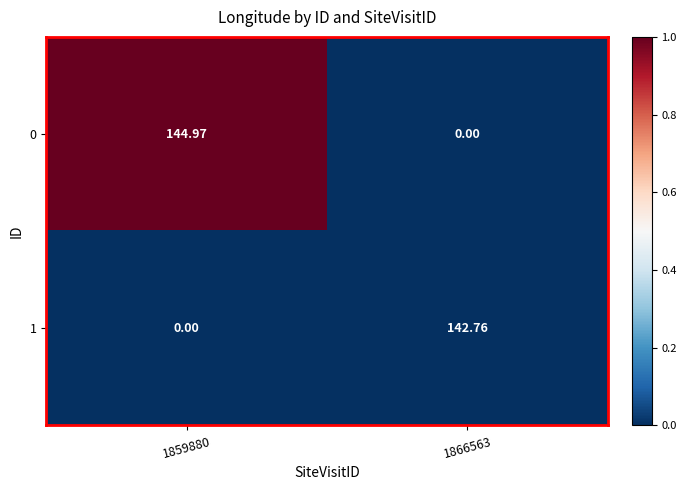

Is the value of 0 at 1859880 greater than the value of 1 at 1866563?

Yes